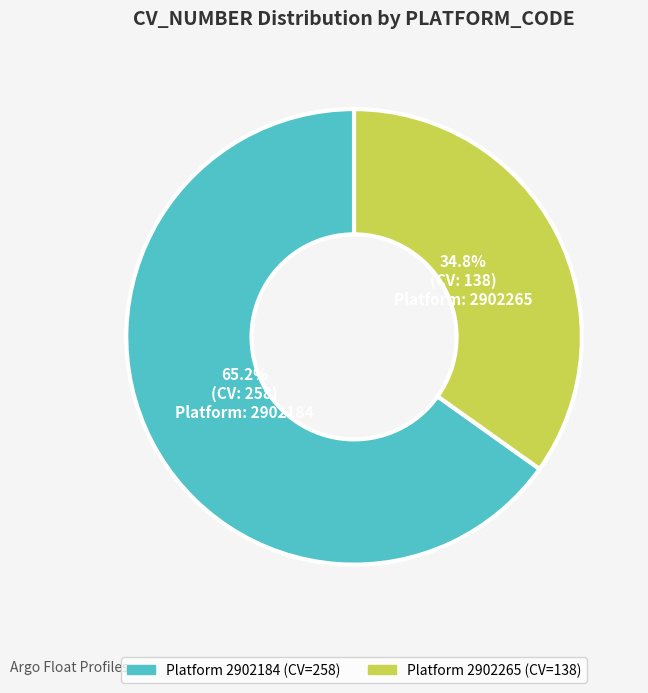

Is there a majority slice in this chart?

Yes